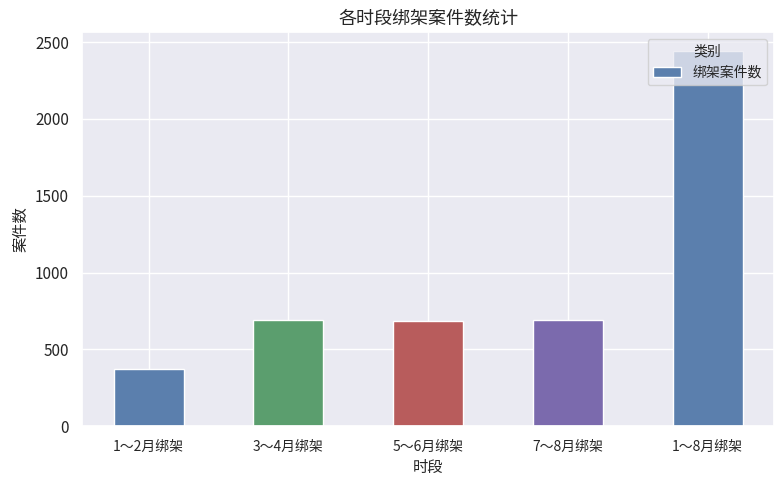

The value at 1～2月绑架 is 374. True or false?

True